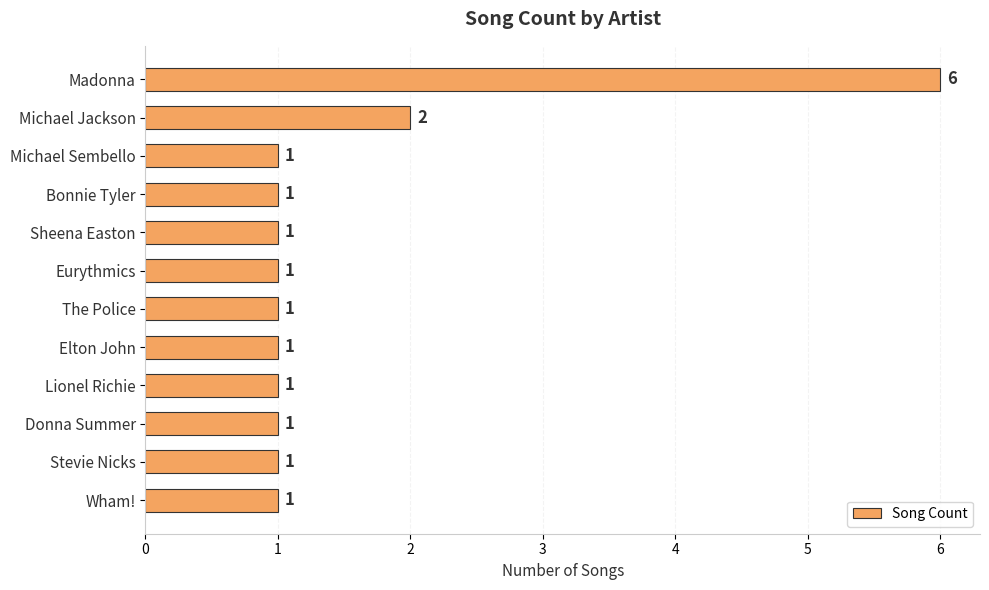

Reading bottom to top, extract all data points from this chart.

1	1	1	1	1	1	1	1	1	1	2	6